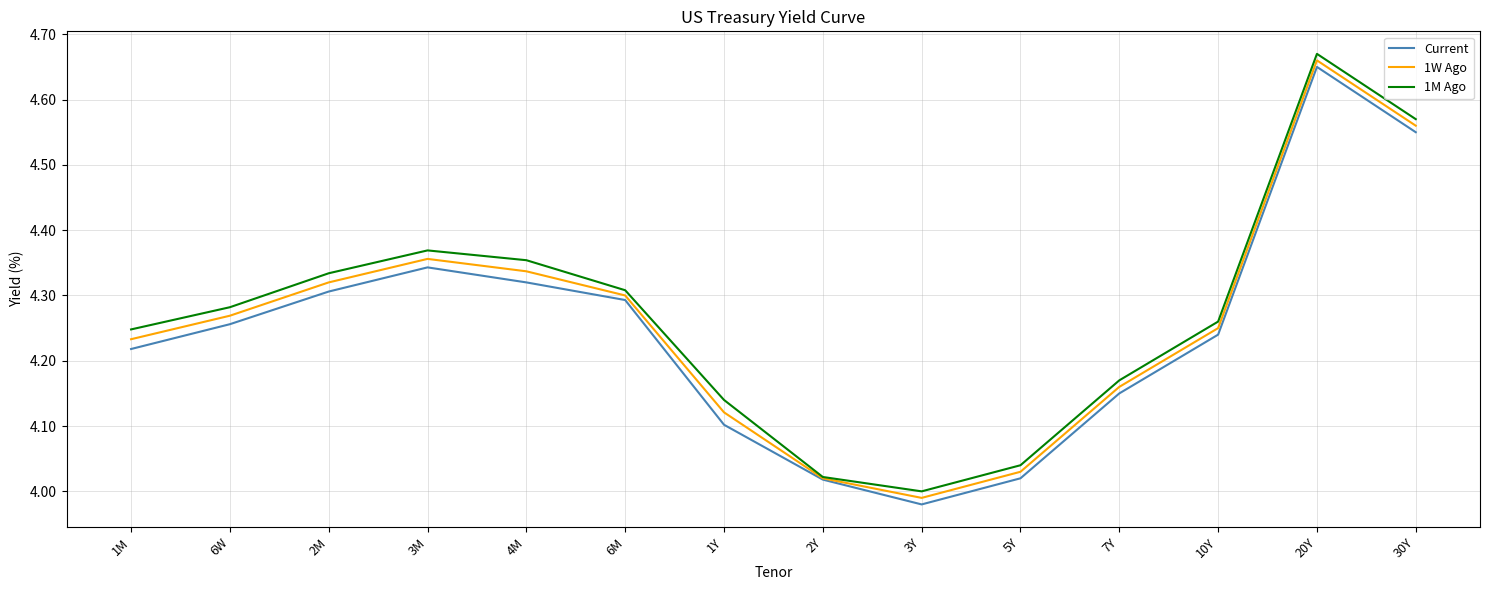

Where is the first local maximum for 1M Ago?

3M